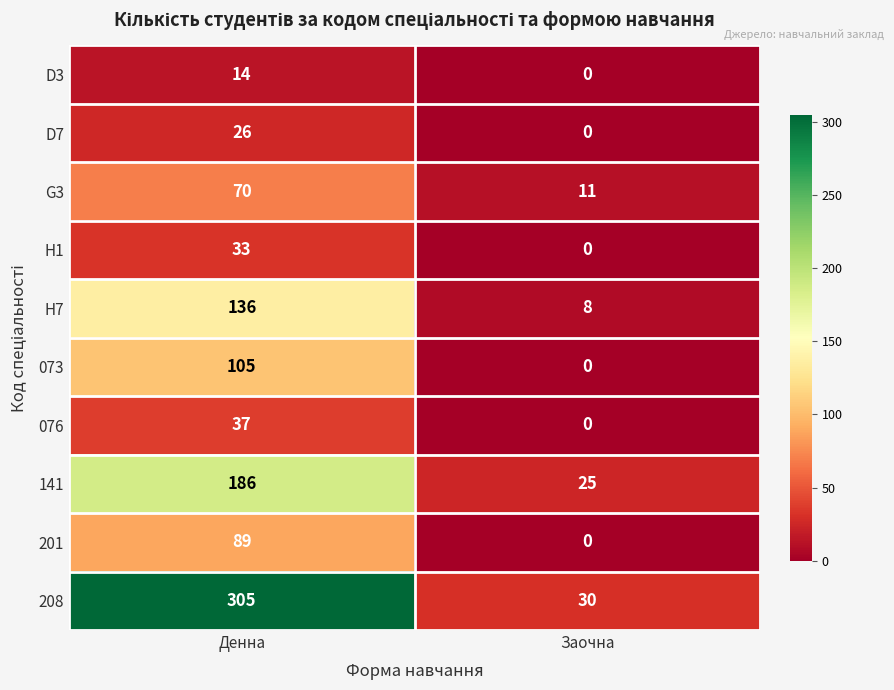

At how many categories does at least one series exceed 35?

1